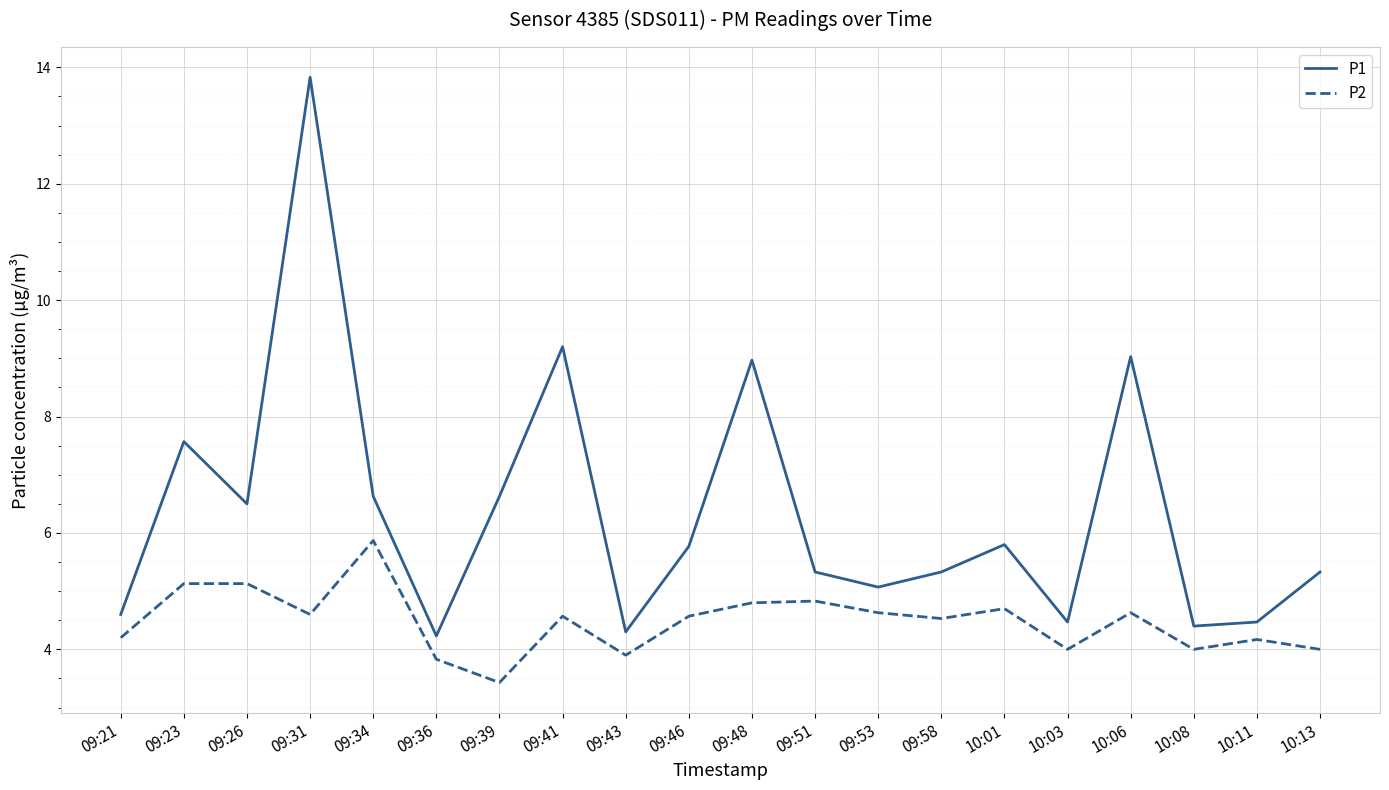

At which category is the sum across all series the highest?

09:31